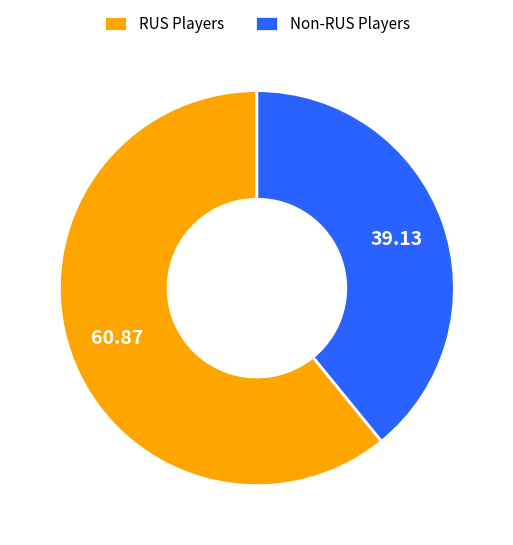

What is the smallest slice in the pie chart?

Non-RUS Players